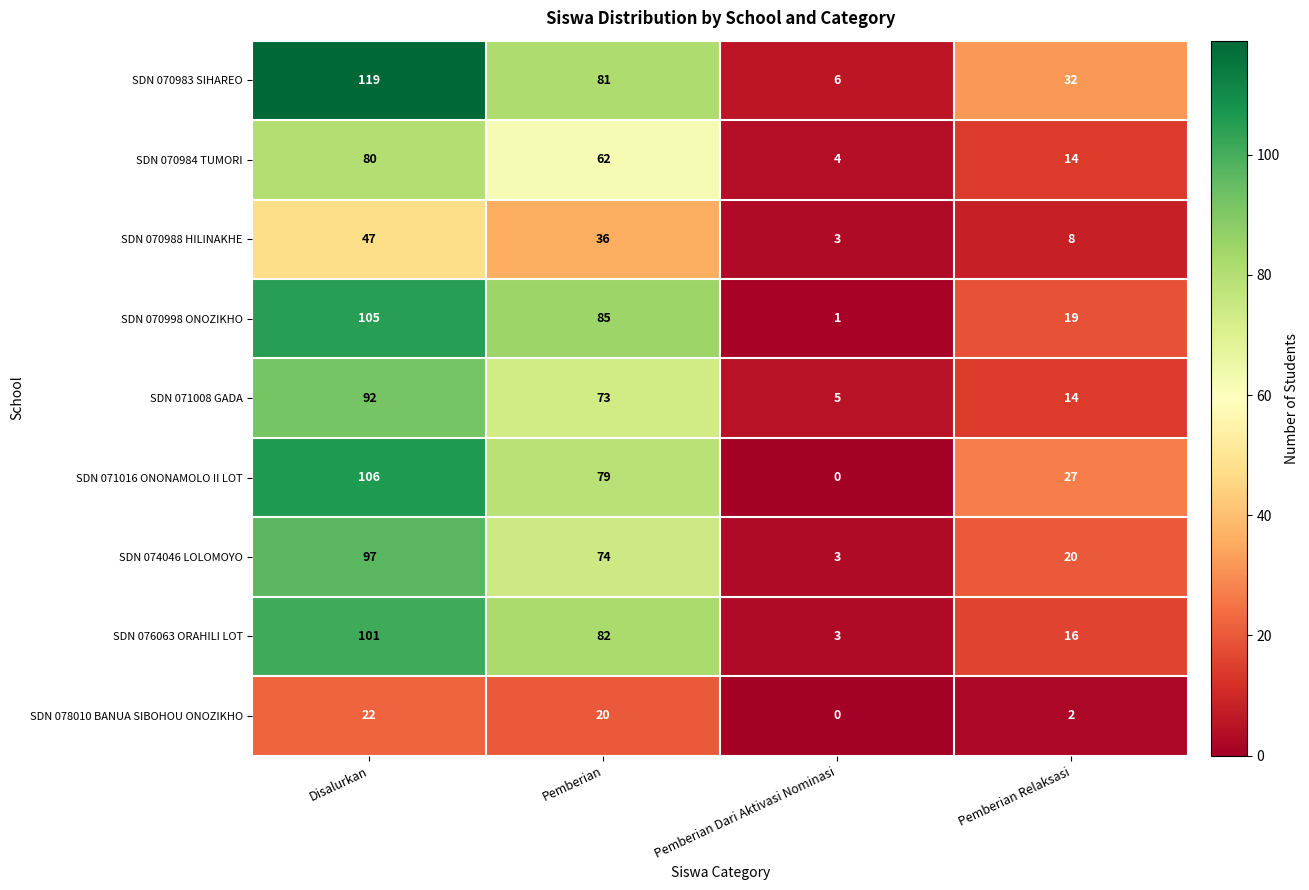

What is the average value of the SDN 070988 HILINAKHE series?

24